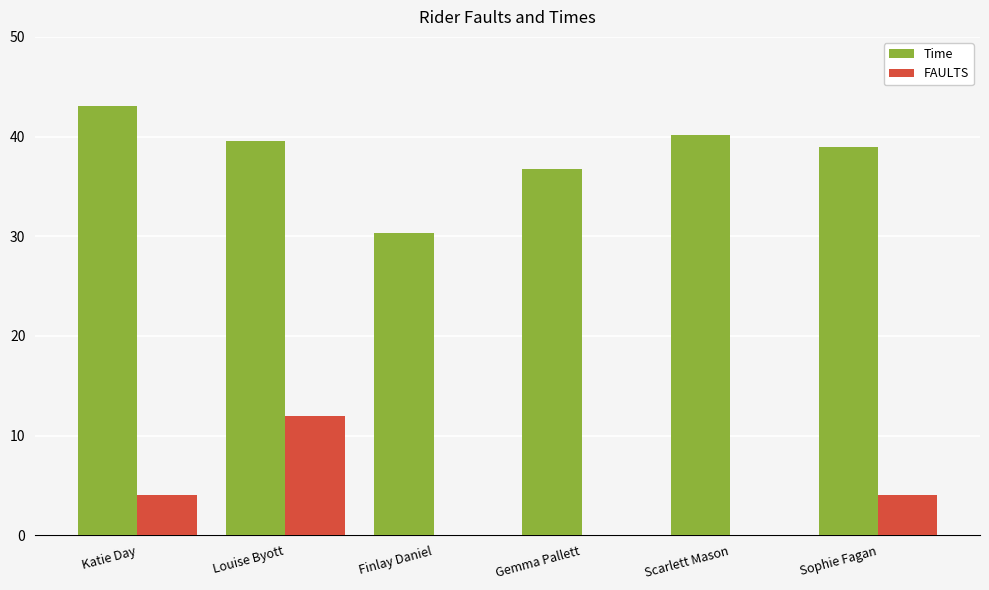

What is the average value of the Time series?

38.1